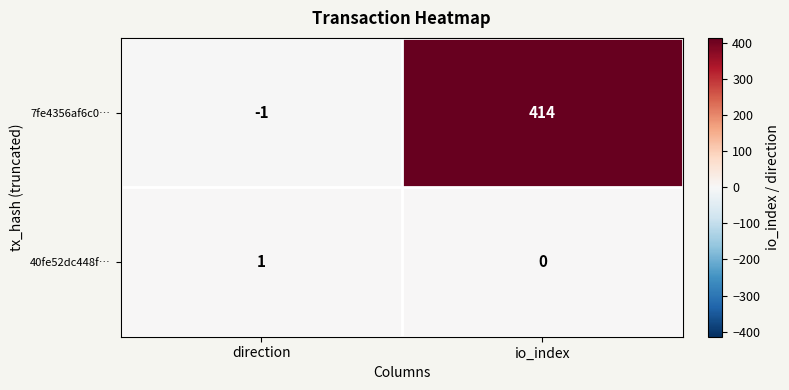

How many data points does each series have?

2